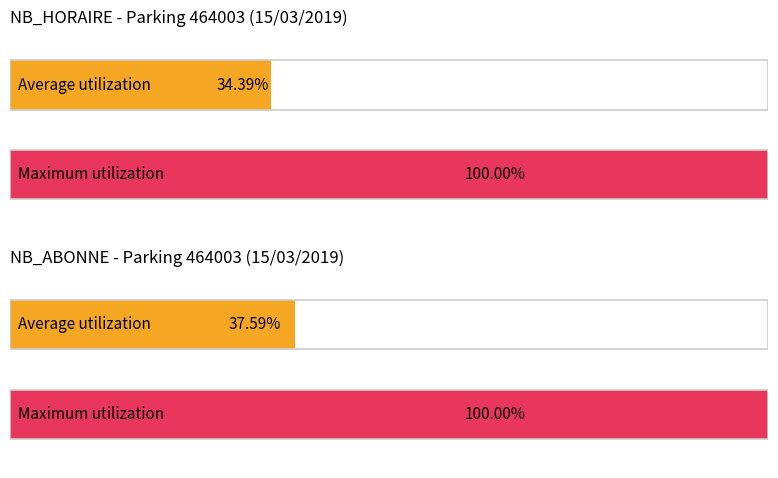

What are all the series names shown in the legend?

NB_HORAIRE, NB_ABONNE